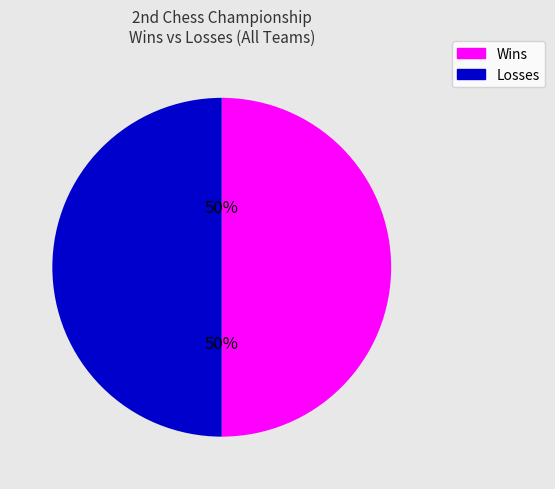

To the nearest percent, what portion does Losses represent?

50%